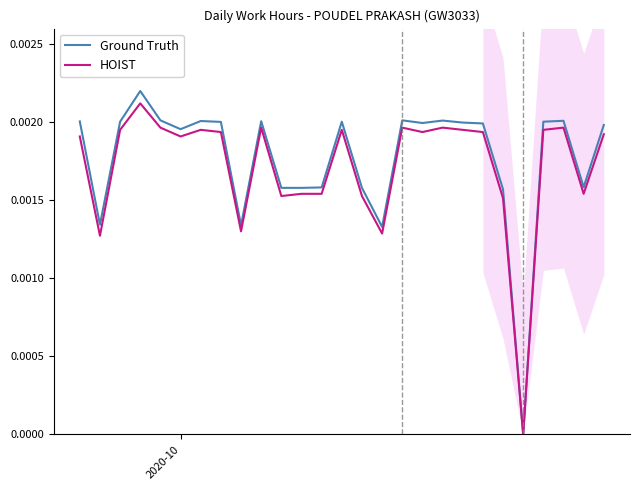

Does the chart have visible grid lines?

No